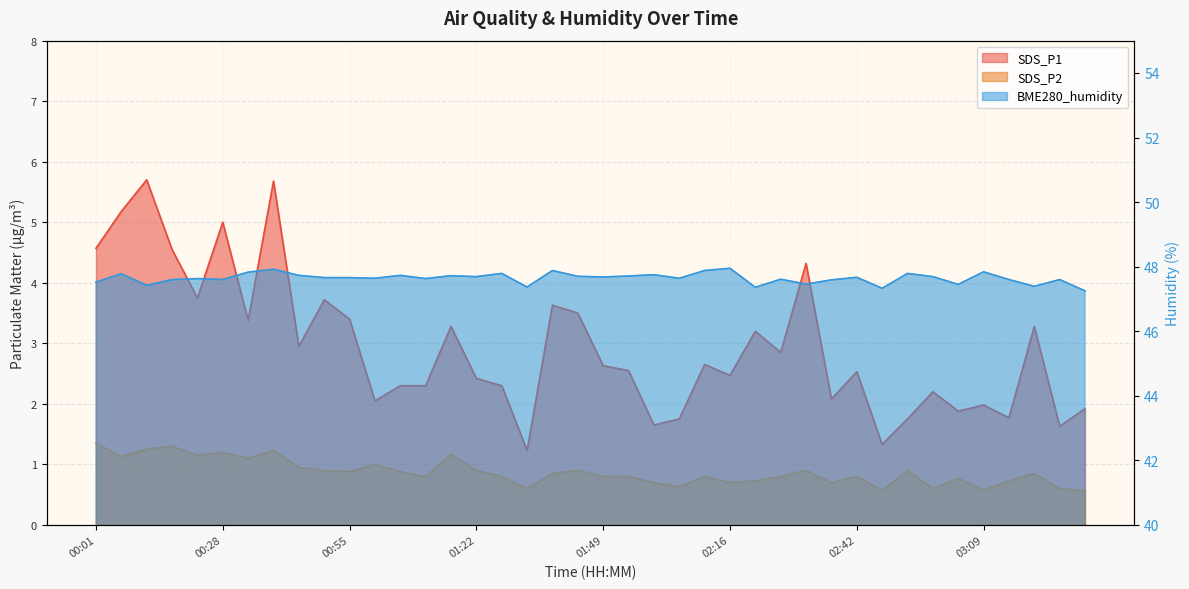

At which category is the sum across all series the highest?

00:39